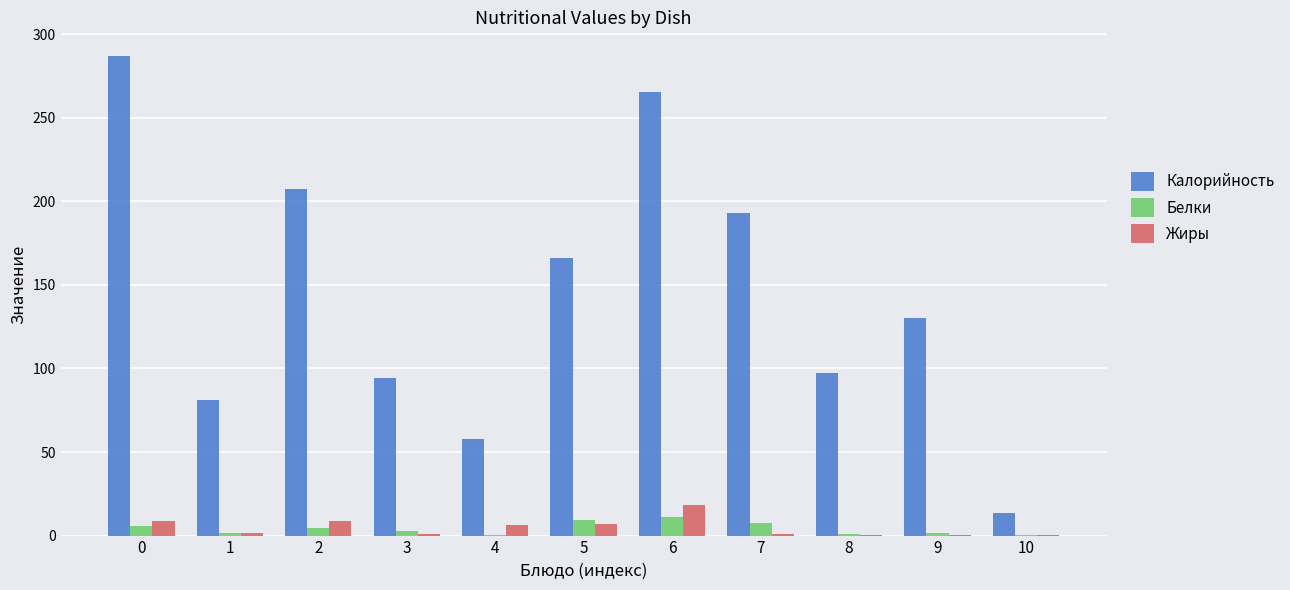

How many groups of bars are there?

11